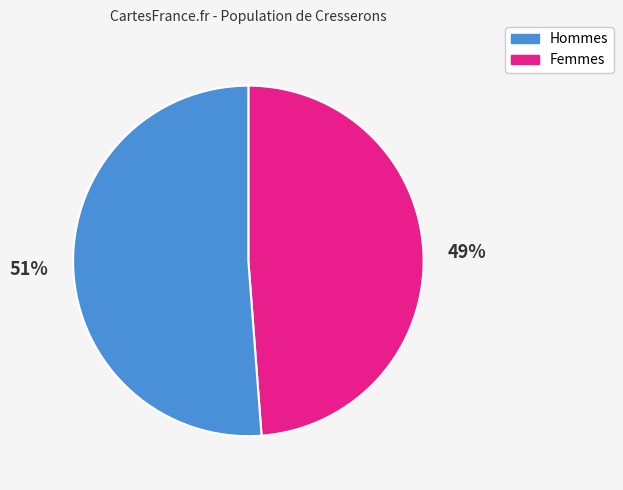

Does any single category account for the majority?

Yes